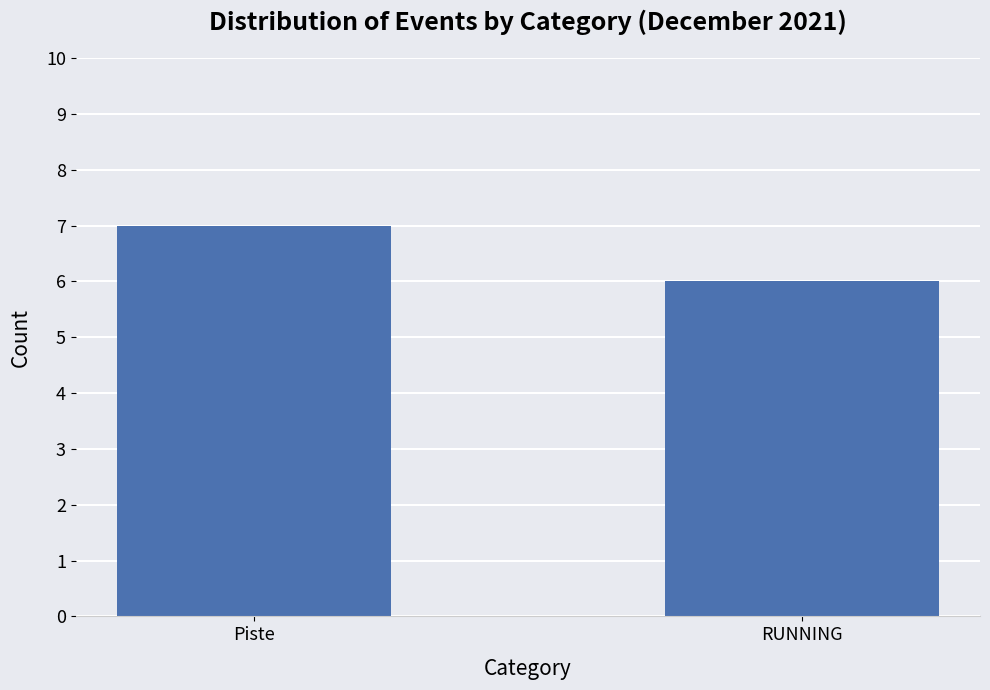

What is the greatest value displayed?

7